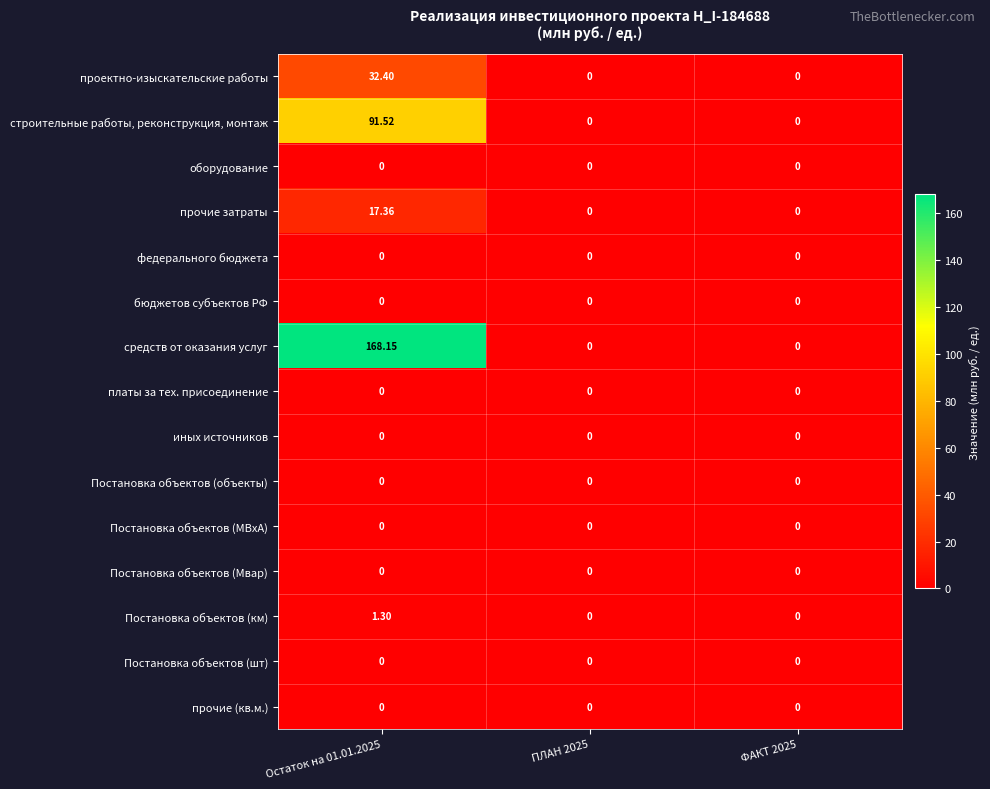

Which series has the widest spread of values?

средств от оказания услуг